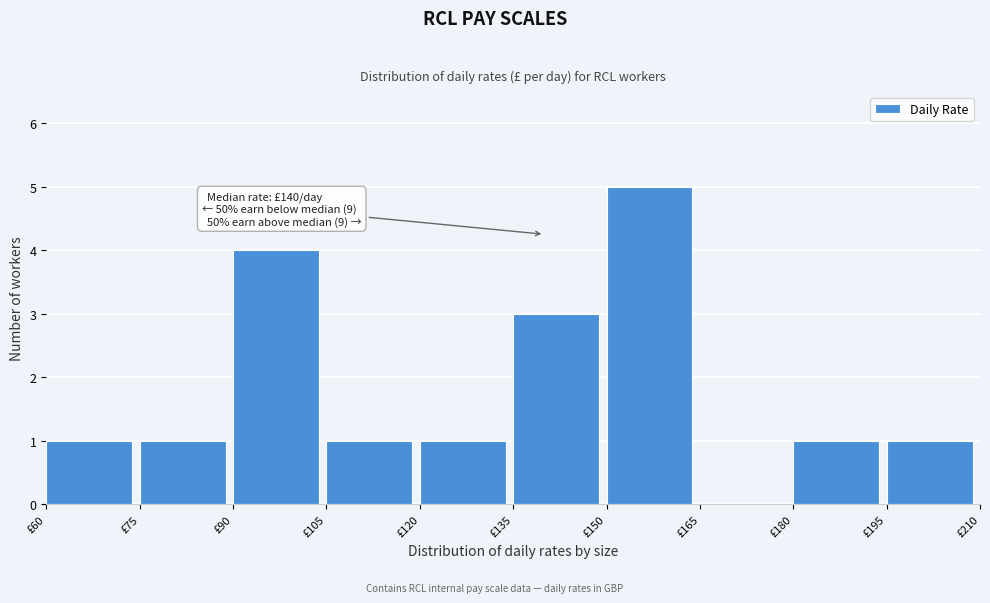

Which range on the x-axis has the tallest bar?

150 to 165